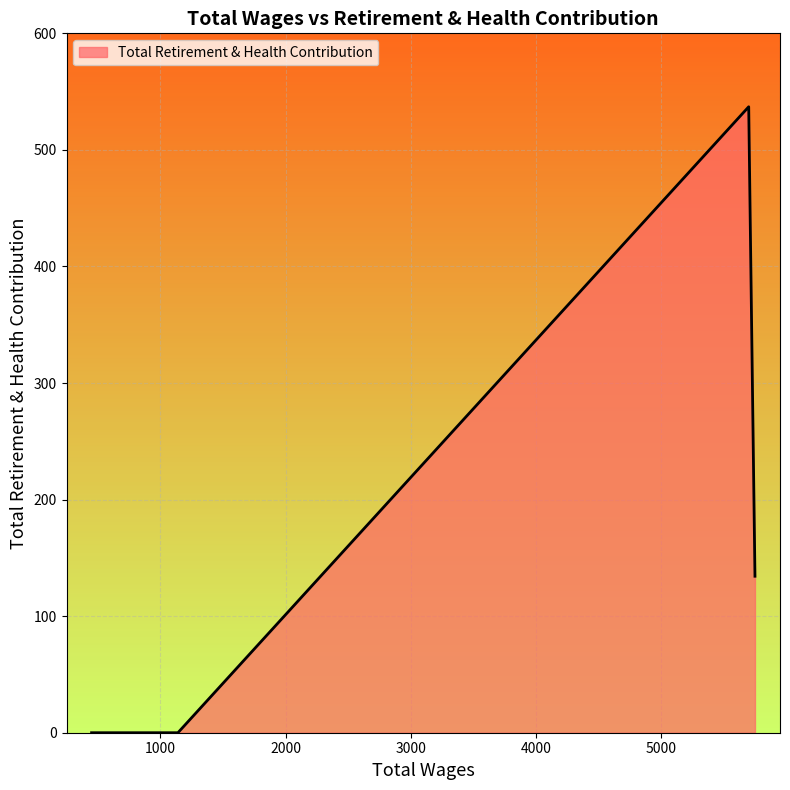

What is the maximum value shown in the chart?

537.0